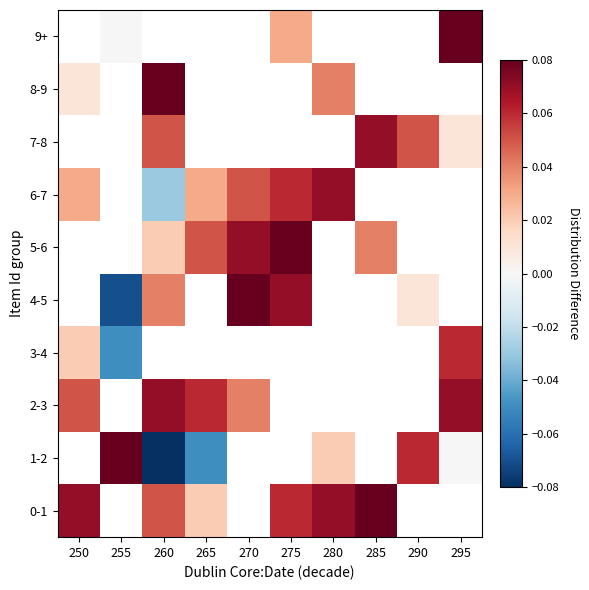

Is the value of 9+ at 265 greater than the value of 0-1 at 255?

No